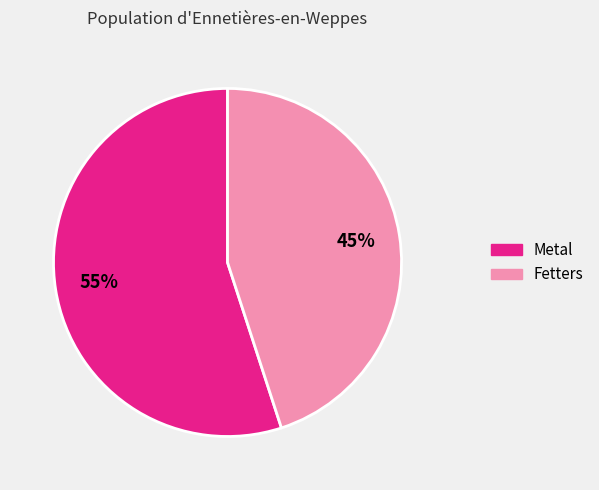

Does Metal account for over 50% of the chart?

Yes